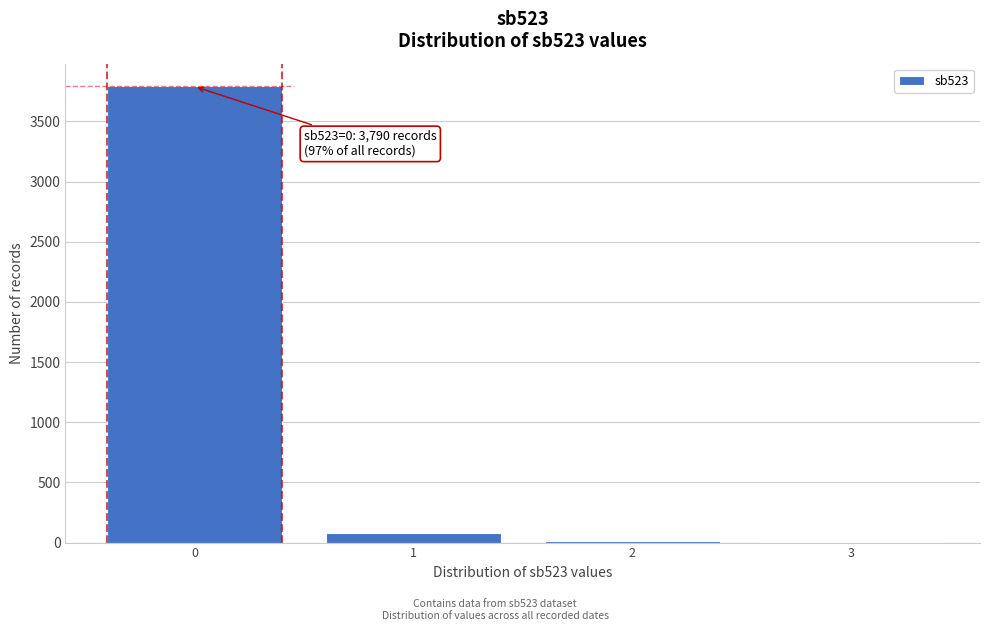

Over which range of the x-axis is the bar tallest?

-0.5 to 0.5